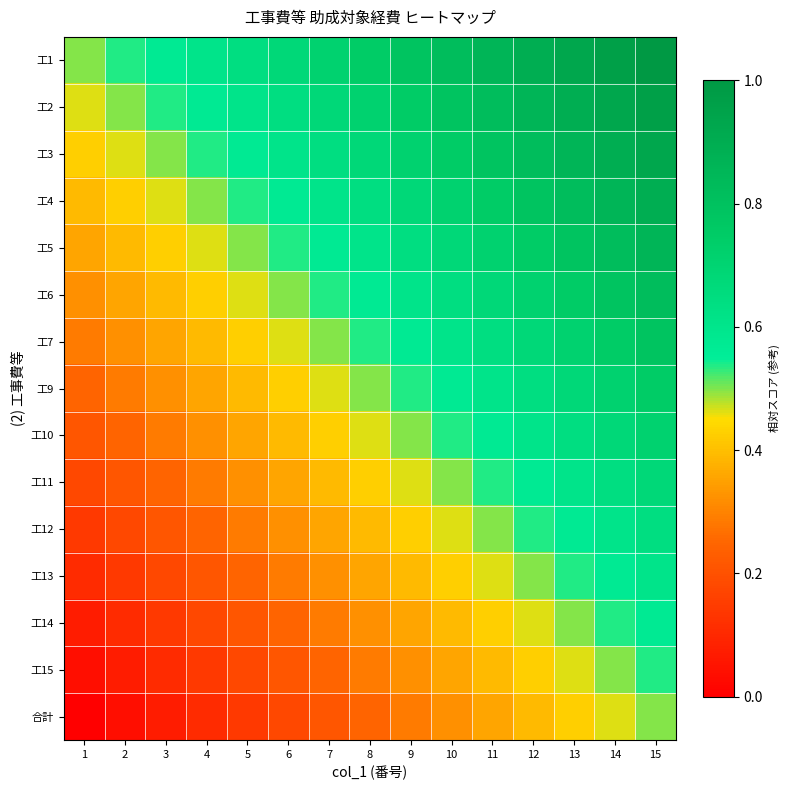

Which label corresponds to the smallest value in the chart?

1